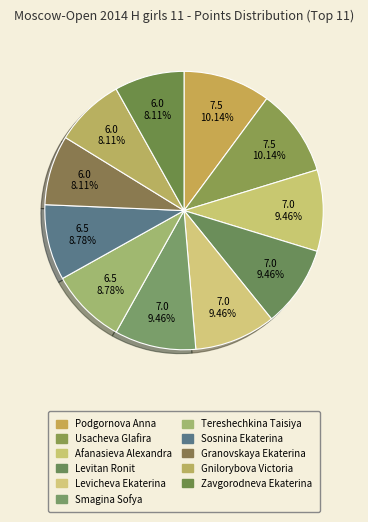

Rank the categories by value from highest to lowest.

Podgornova Anna, Usacheva Glafira, Afanasieva Alexandra, Levitan Ronit, Levicheva Ekaterina, Smagina Sofya, Tereshechkina Taisiya, Sosnina Ekaterina, Granovskaya Ekaterina, Gnilorybova Victoria, Zavgorodneva Ekaterina